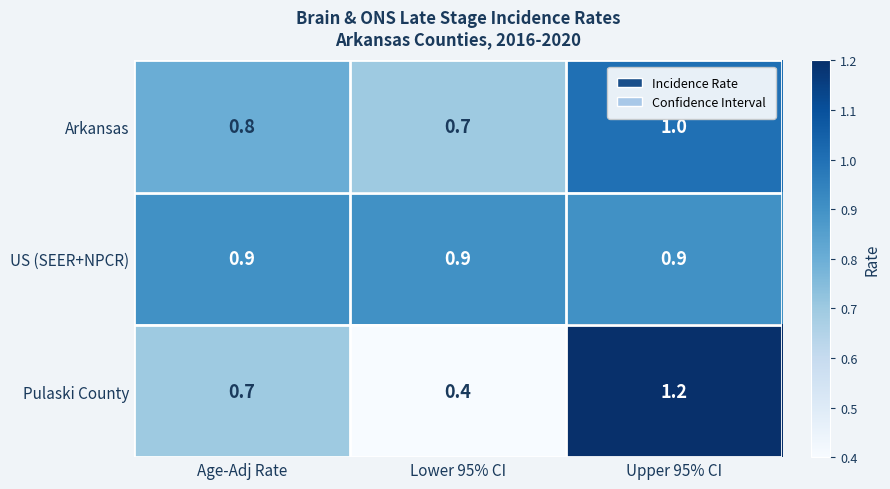

Which label corresponds to the smallest value in the chart?

Lower 95% CI